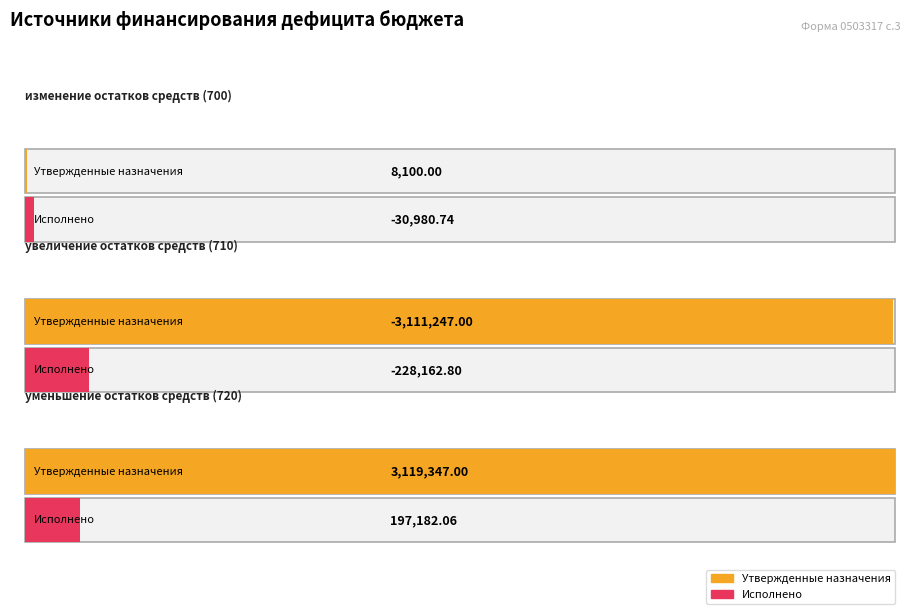

Count the number of categories in the chart.

3